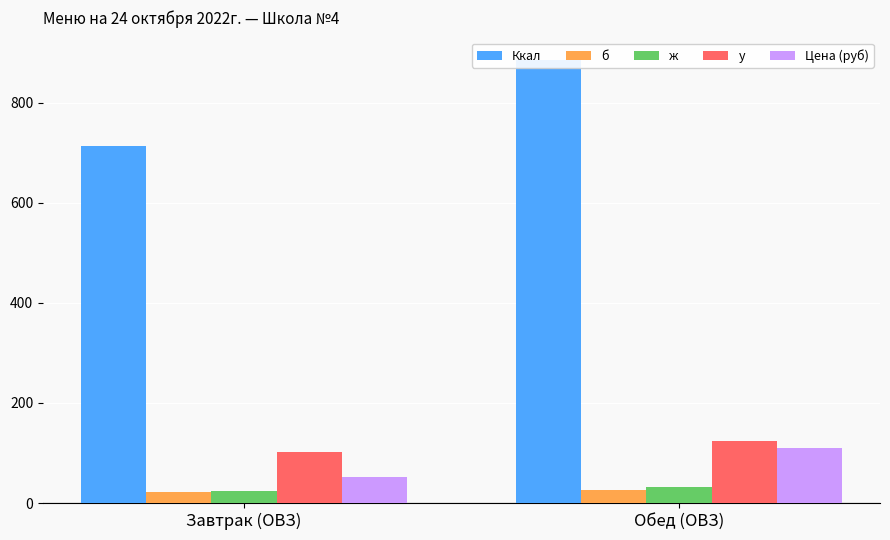

How many distinct data groups are displayed?

5